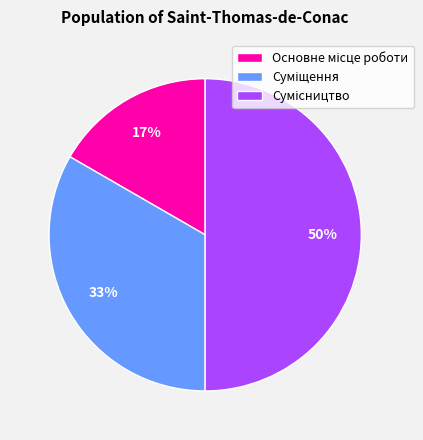

To the nearest percent, what is the difference between the largest and smallest slice percentages?

33%